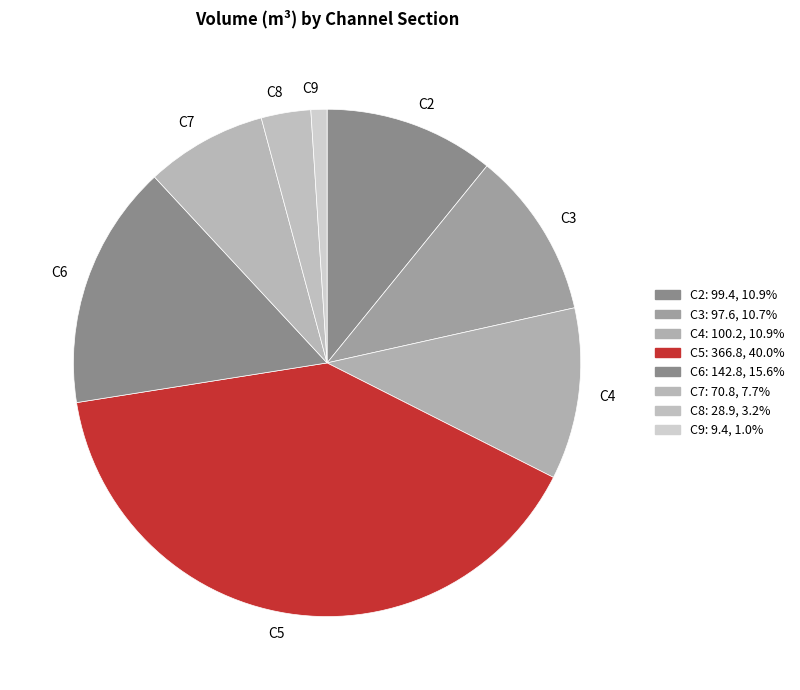

Combined, do C8 and C2 account for over 50%?

No